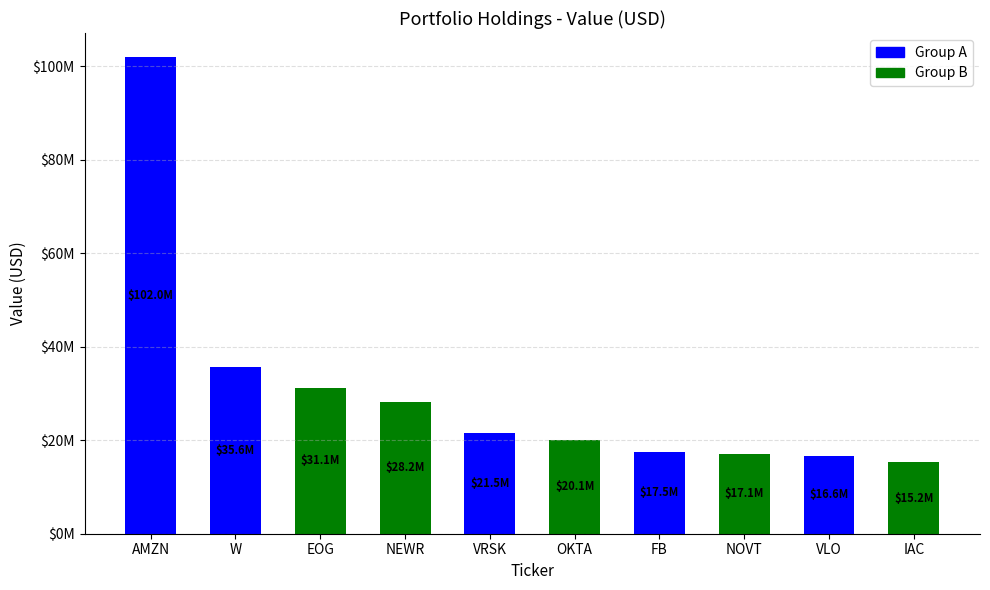

List the labels in order of value, smallest first.

IAC, VLO, NOVT, FB, OKTA, VRSK, NEWR, EOG, W, AMZN